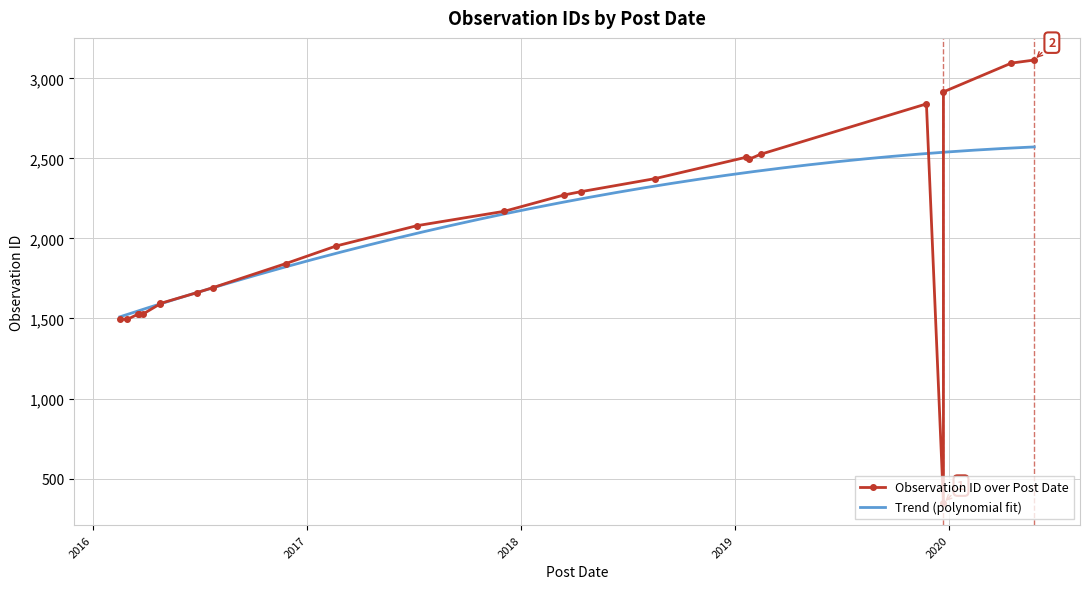

What is the sum of all values?

48941